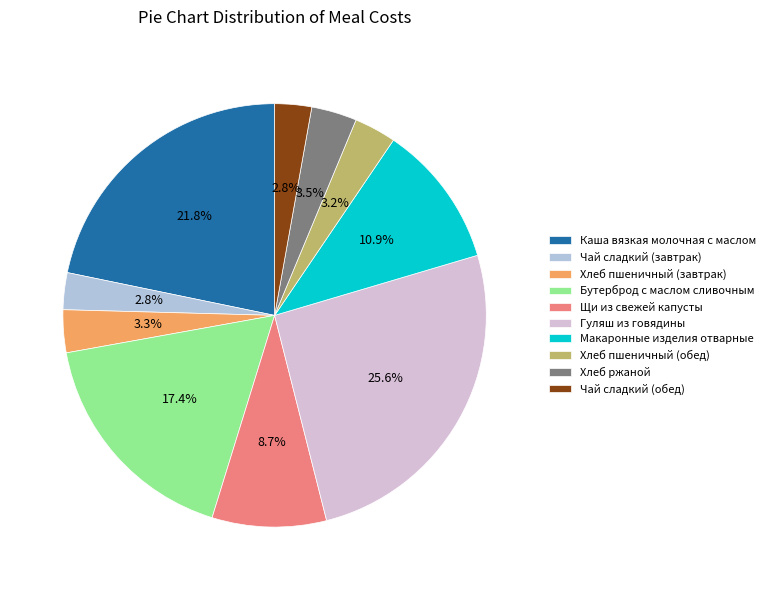

Does Чай сладкий (завтрак) represent more than half of the total?

No